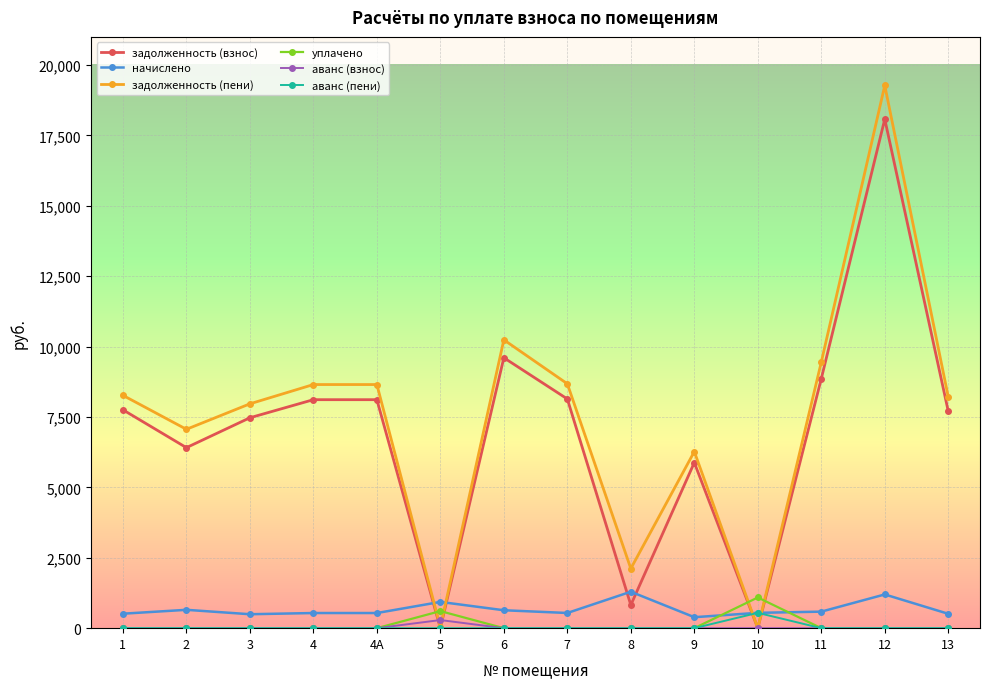

True or false: аванс (взнос) and начислено intersect in this chart.

False